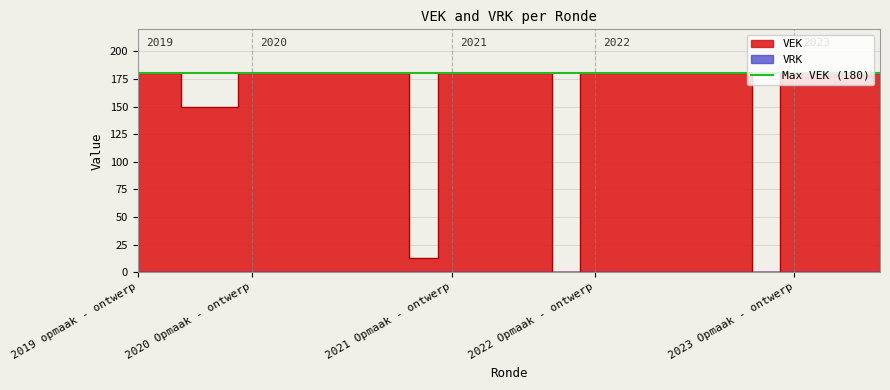

Does the chart display data point markers on the line(s)?

No